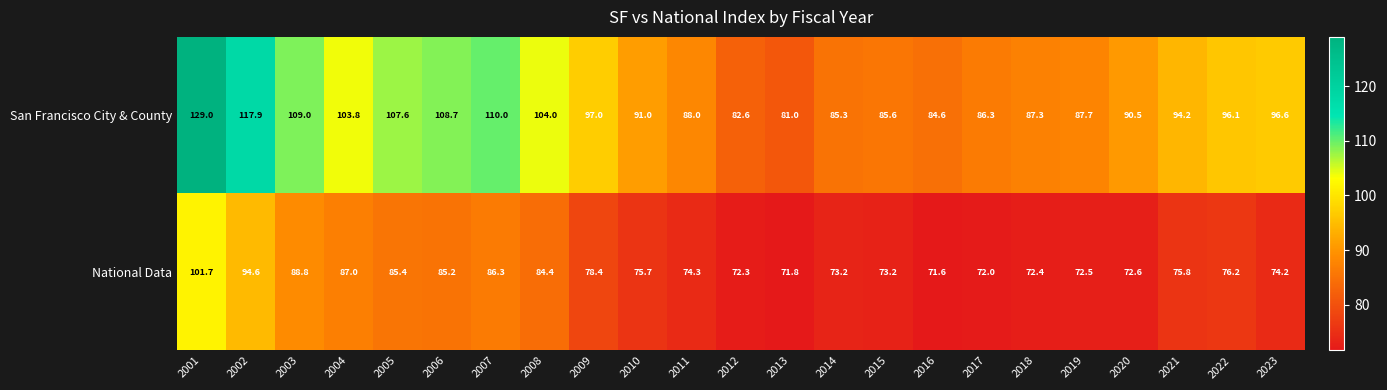

What value does the San Francisco City & County series have at 2016?

84.6